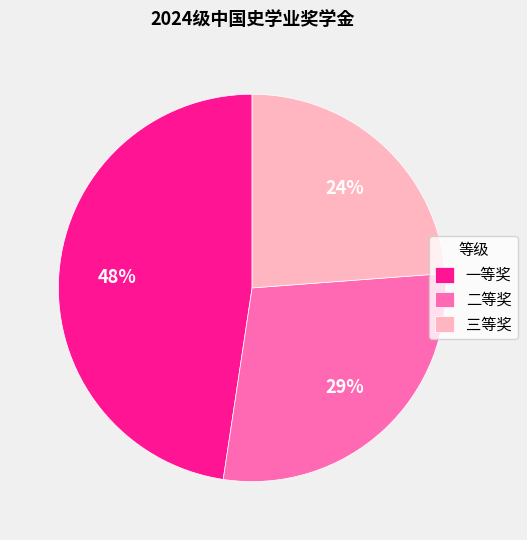

Which slice is the largest?

一等奖